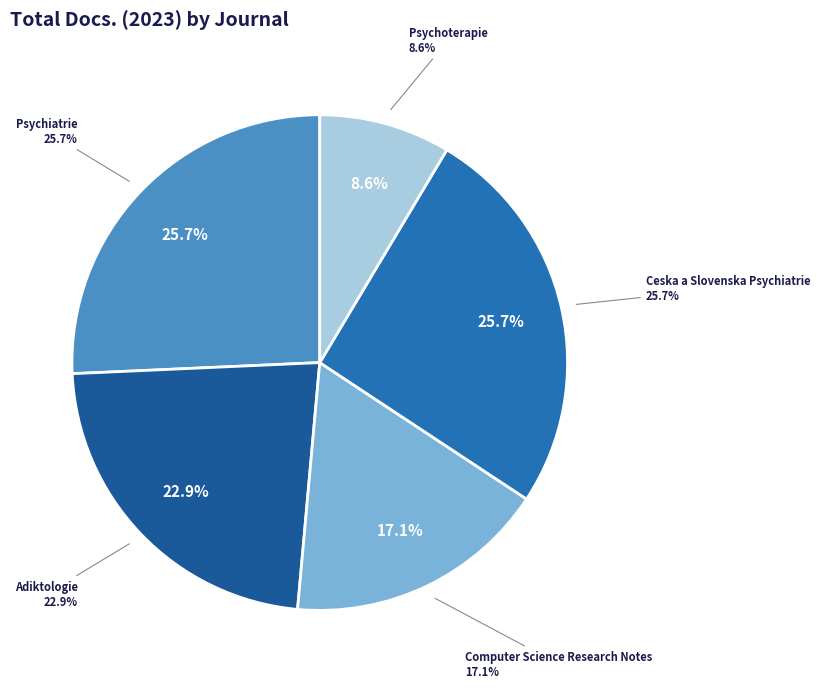

What percentage is NOT represented by Computer Science Research Notes?

82.9%